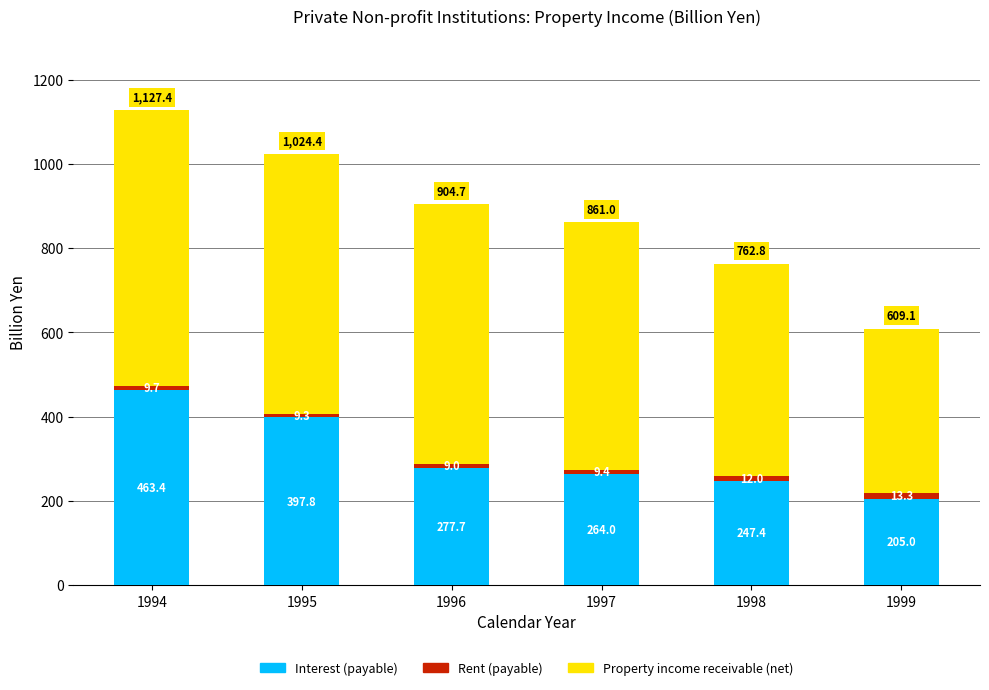

How many data points does each series have?

6